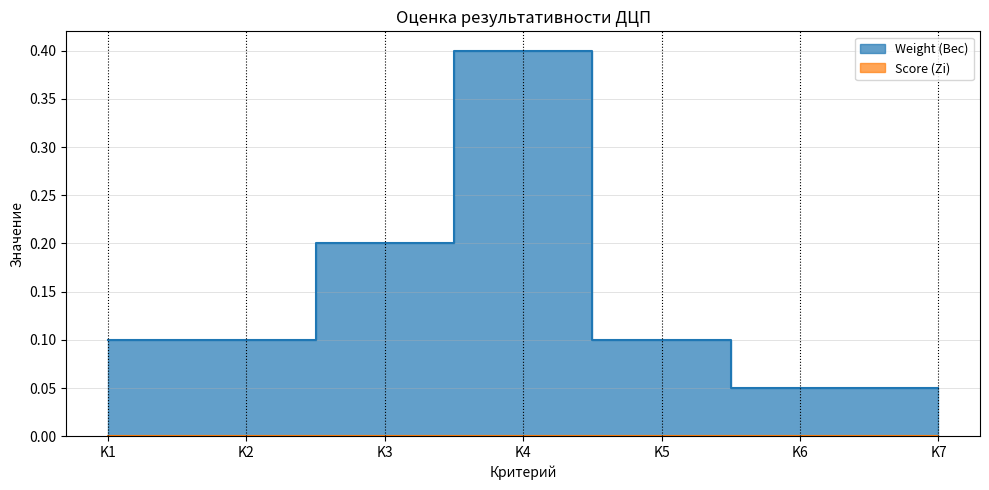

List the labels in order of value, smallest first.

K6, K7, K1, K2, K5, K3, K4